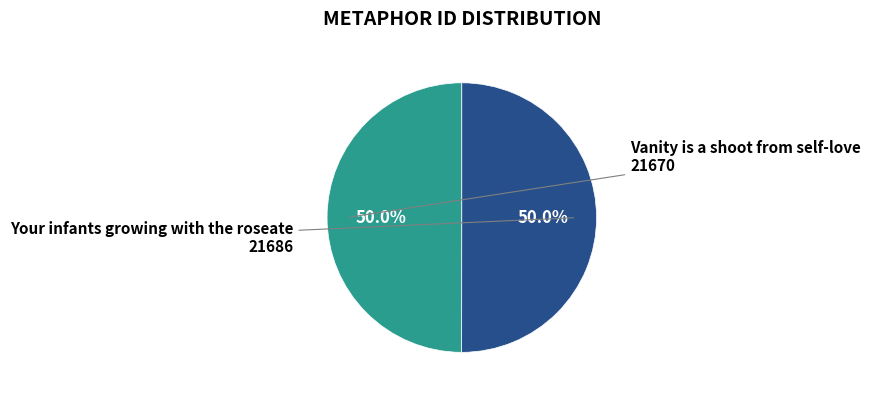

Is it true that Vanity is a shoot from self-love is 50% of the pie?

True